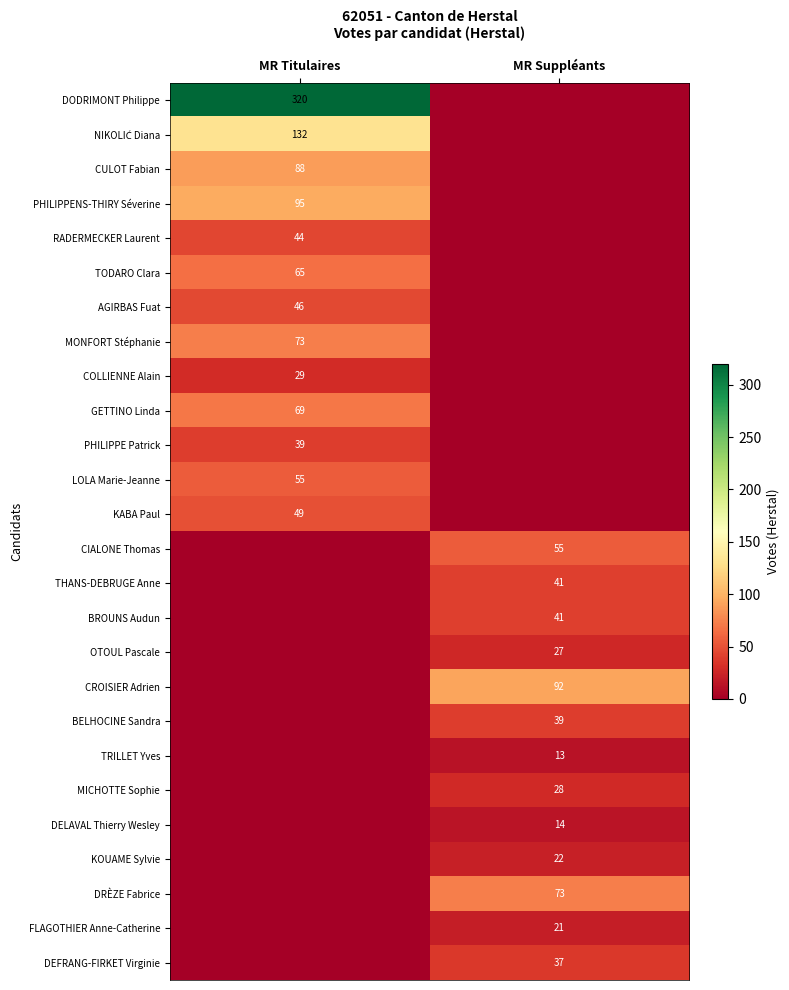

The TRILLET Yves series shows 8 at MR Suppléants. True or false?

False